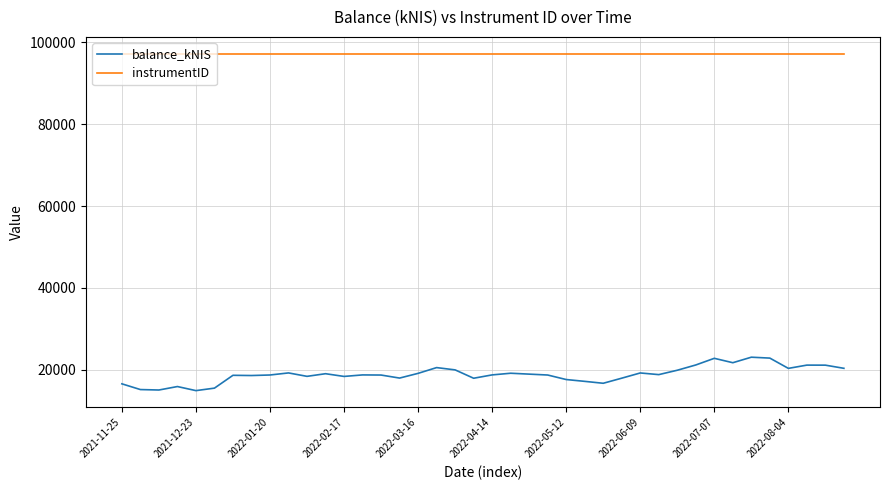

Which series has the largest range (max minus min)?

balance_kNIS